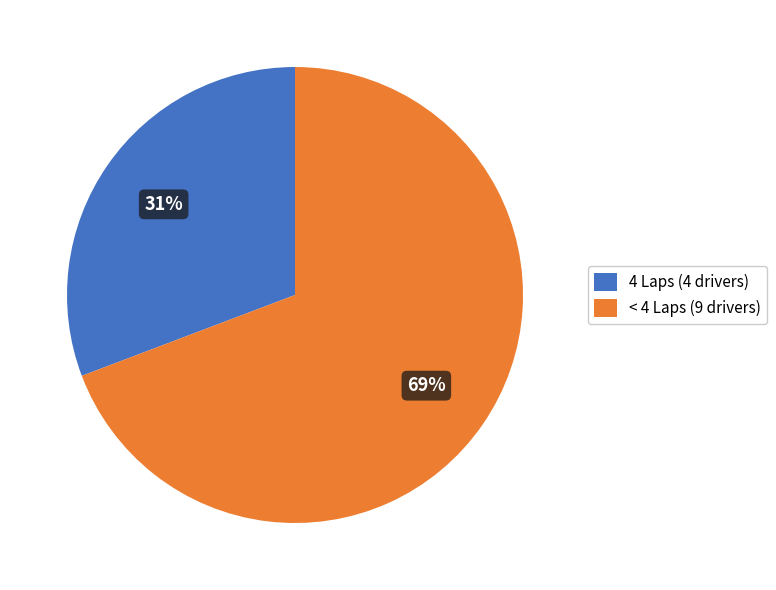

Does 4 Laps (4 drivers) account for over 50% of the chart?

No